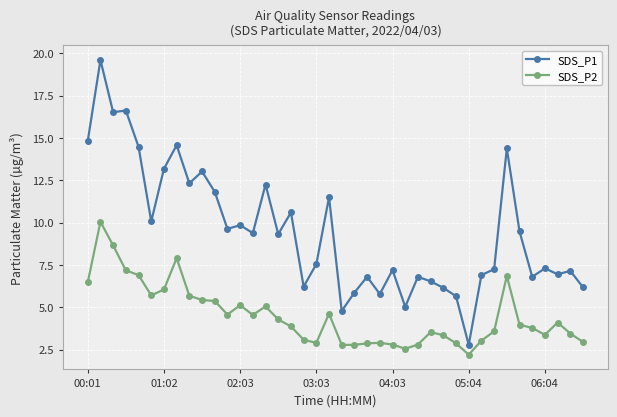

Rank the series by their maximum value, from lowest to highest.

SDS_P2, SDS_P1